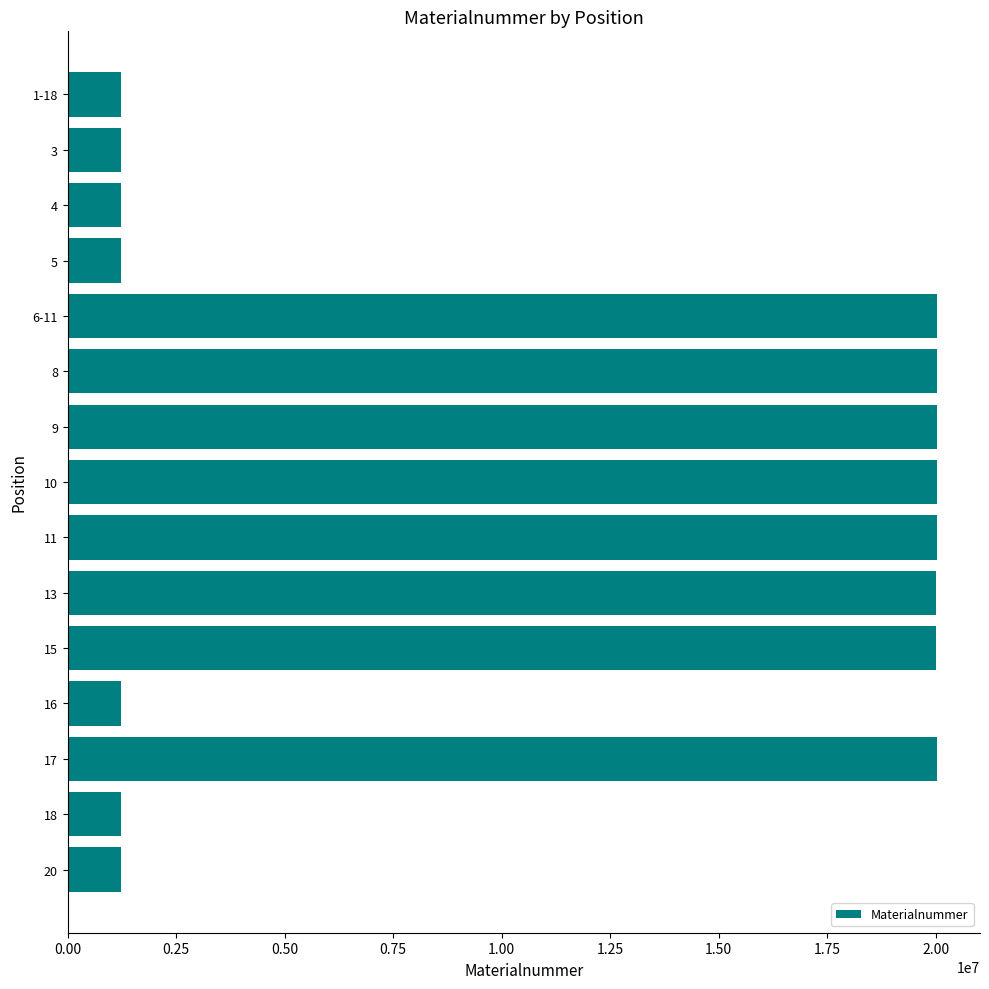

The value at 17 is 29285033. True or false?

False